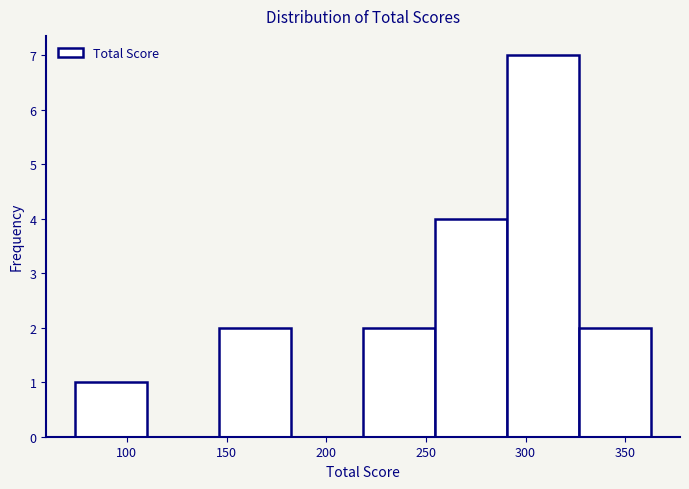

Reading left to right, transcribe this chart: for each bar, give the range it covers on the x-axis and its height. Neither the bar edges nor the heights are printed on the chart, so give them approximately, as read against the axes.

75 to 110: 1
110 to 145: 0
145 to 180: 2
180 to 220: 0
220 to 255: 2
255 to 290: 4
290 to 325: 7
325 to 365: 2